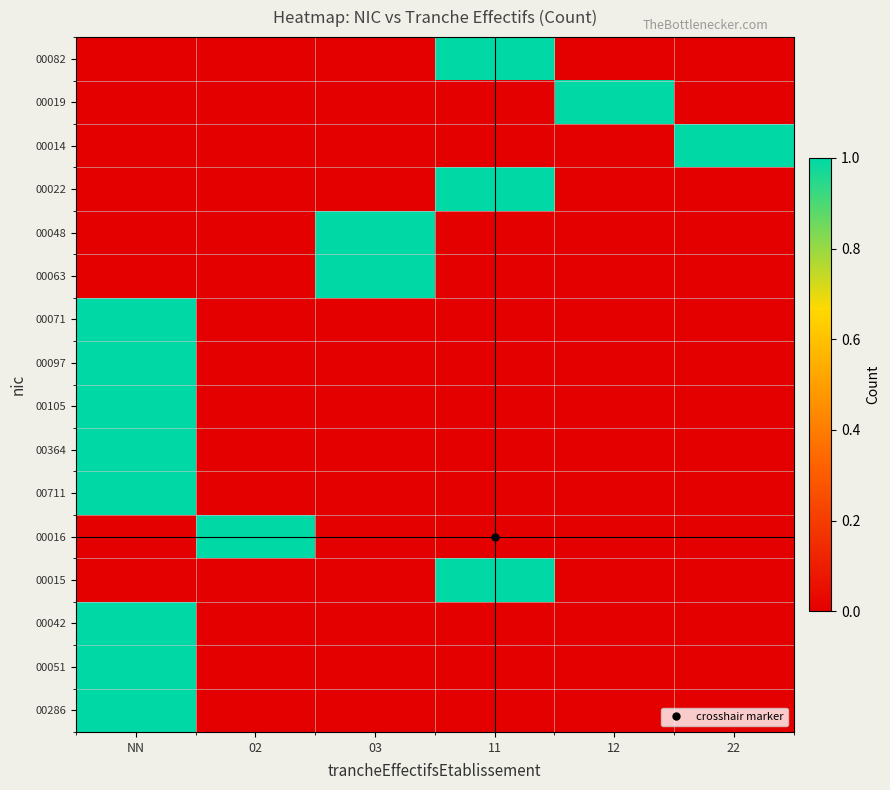

Which category has the highest value across all series?

11